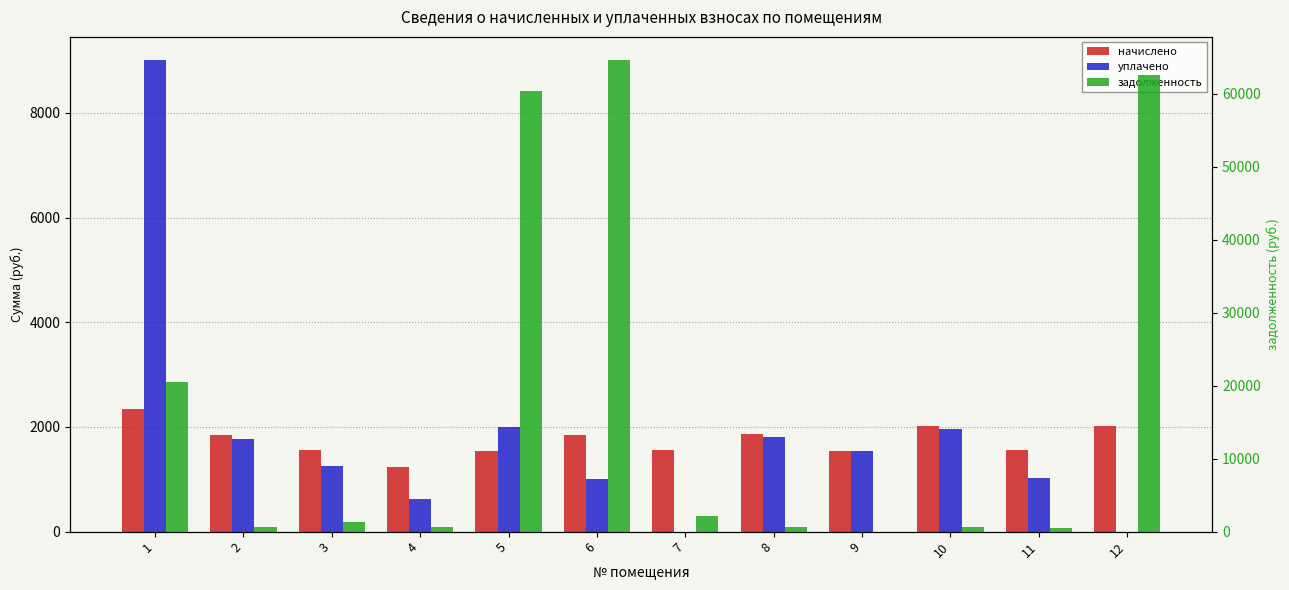

True or false: уплачено has a value of 2400.2 at 9.

False